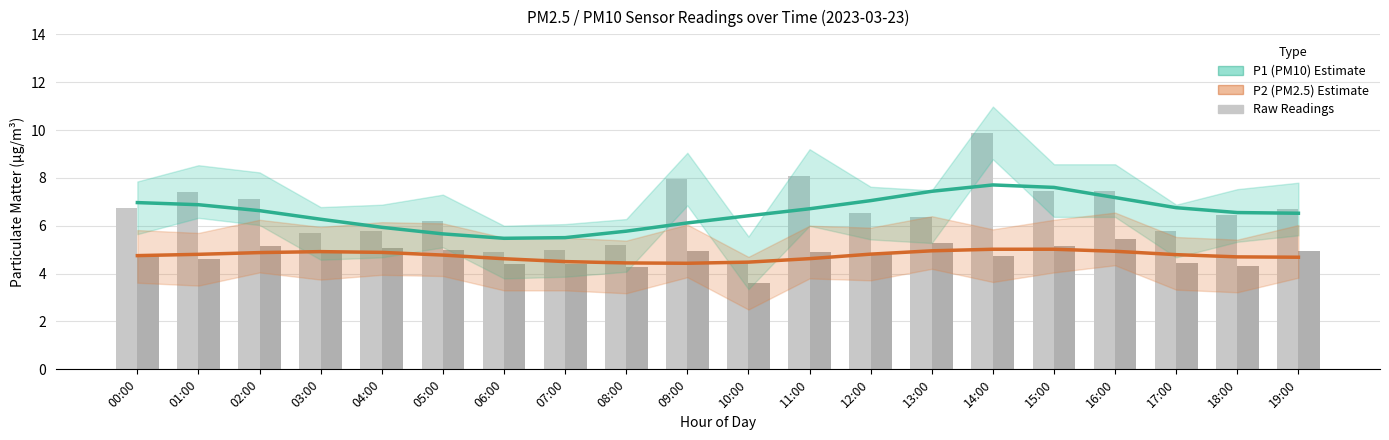

At how many categories does at least one series exceed 6?

15